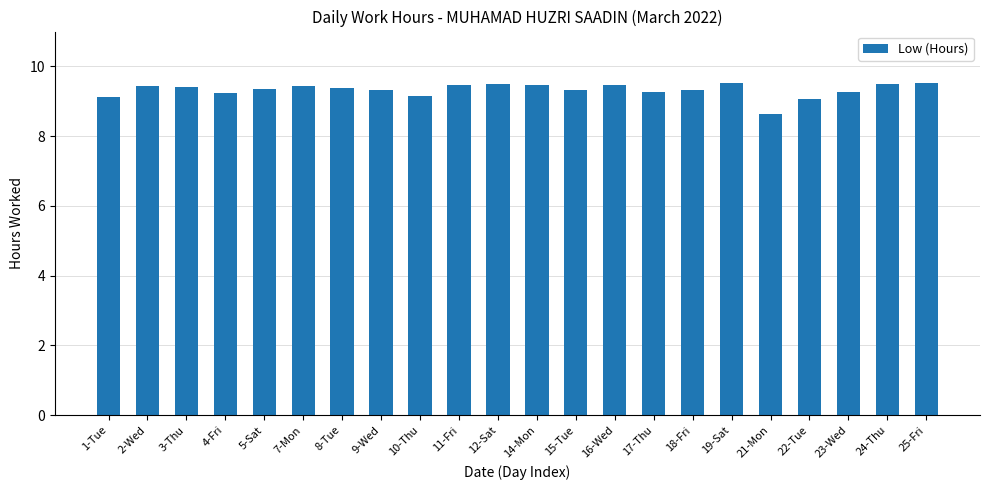

What is the change in value from 19-Sat to 21-Mon?

-0.9